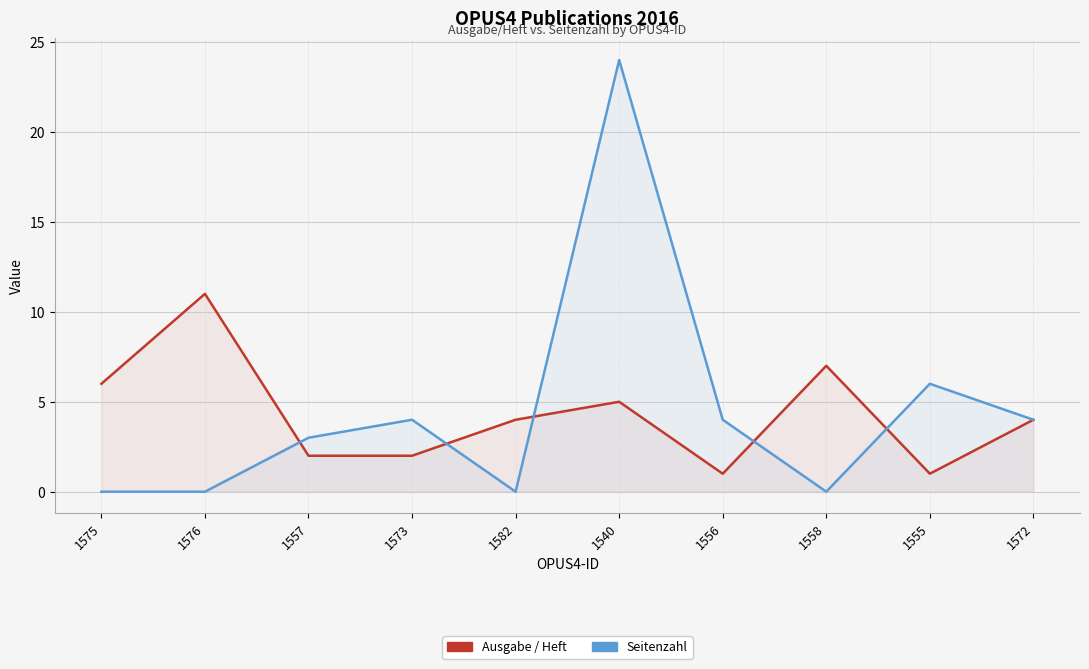

At how many categories does at least one series exceed 18?

1